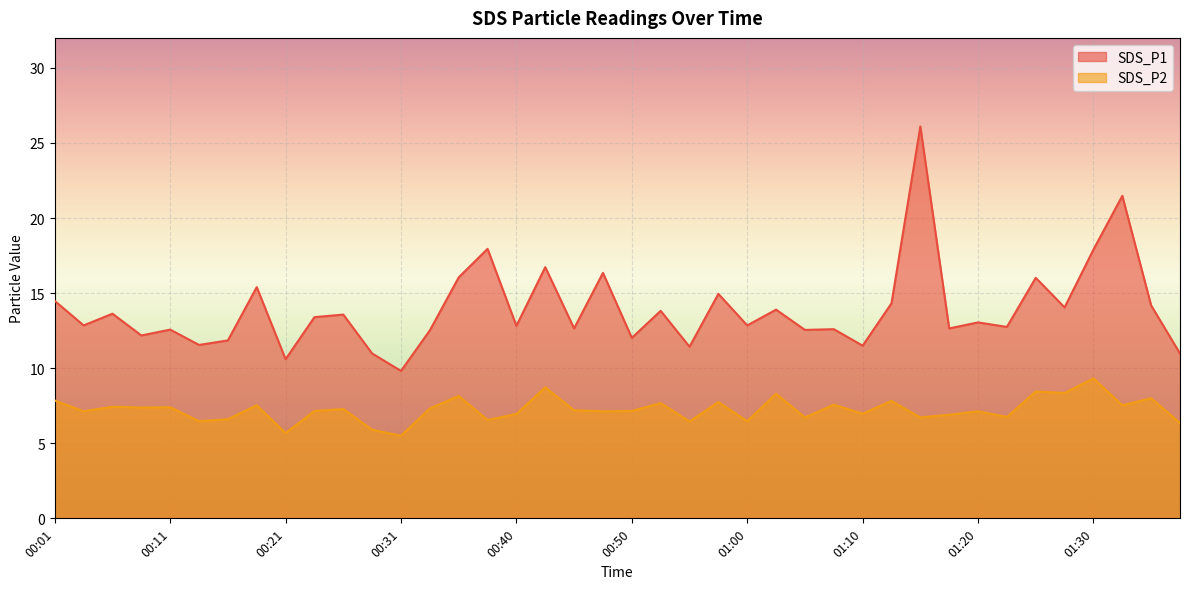

What is the difference between the maximum and minimum values in the SDS_P1 series?

16.3